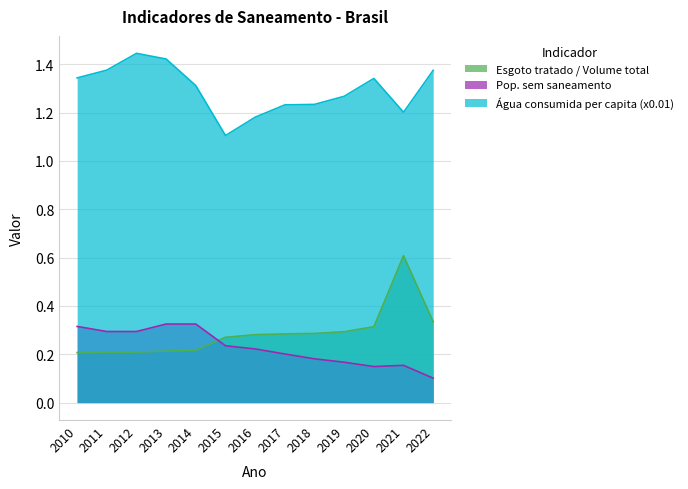

List the labels in order of Água consumida per capita (x0.01) value, smallest first.

2015, 2016, 2021, 2017, 2018, 2019, 2014, 2020, 2010, 2022, 2011, 2013, 2012